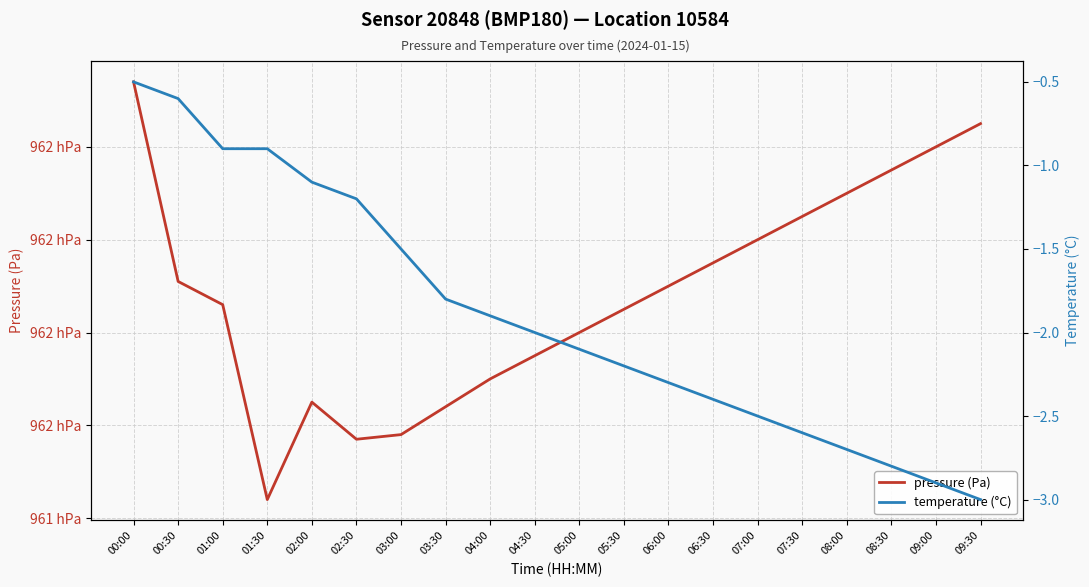

What is the sum of the temperature (°C) values at 02:30 and 07:00?

-3.7